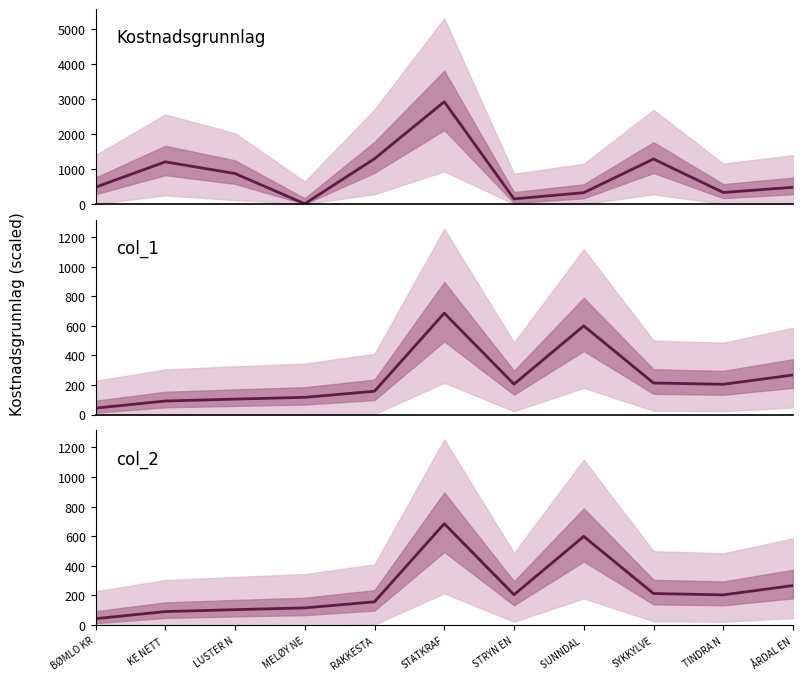

Reading right to left, what are all the values shown in this chart?

Kostnadsgrunnlag: 478.4	329.6	1288.9	324.0	146.6	2929.3	1296.8	6.1	873.1	1207.2	480.2
col_1: 267.2	204.2	213.2	599.2	205.2	685.2	157.2	116.2	104.2	91.2	43.2
col_2: 267.0	204.0	213.0	599.0	205.0	685.0	157.0	116.0	104.0	91.0	43.0